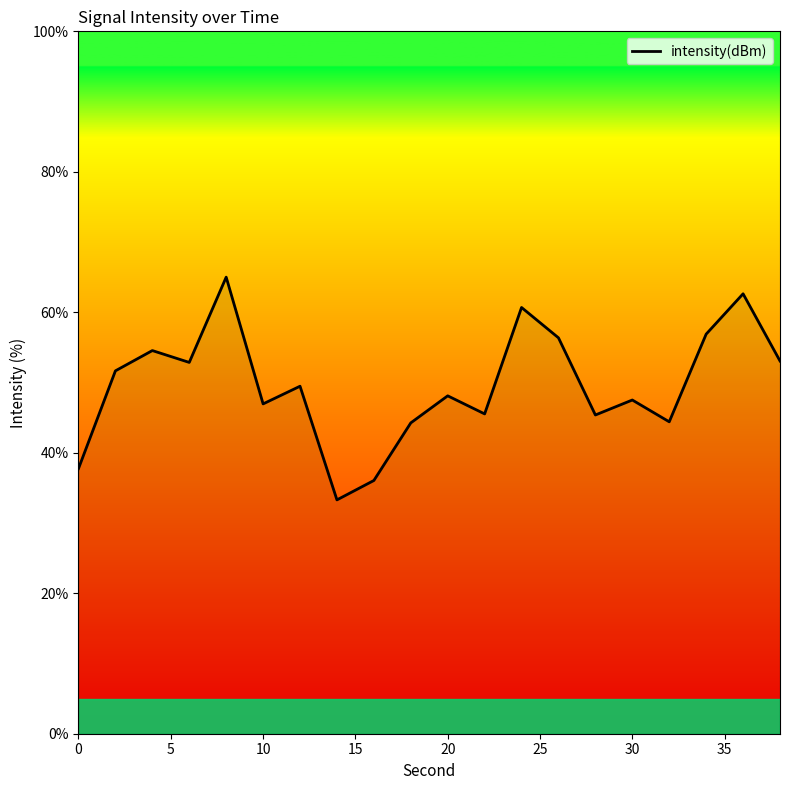

What is the minimum value shown in the chart?

33.3